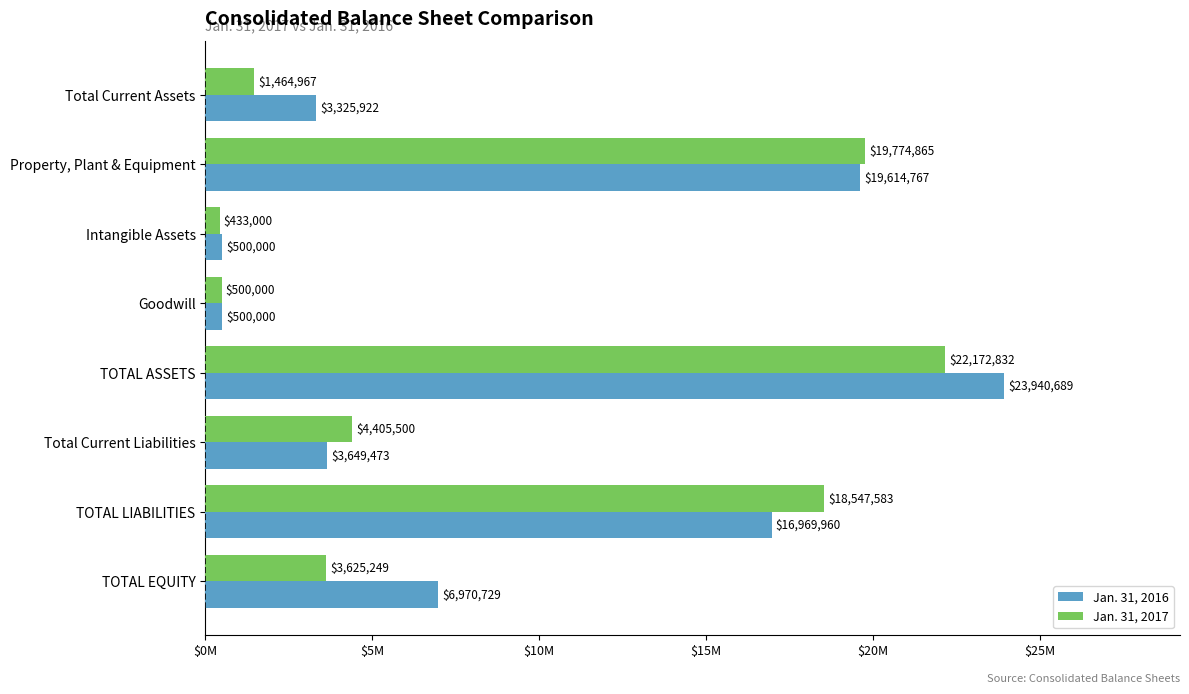

Which category has the lowest value in the Jan. 31, 2017 series?

Intangible Assets